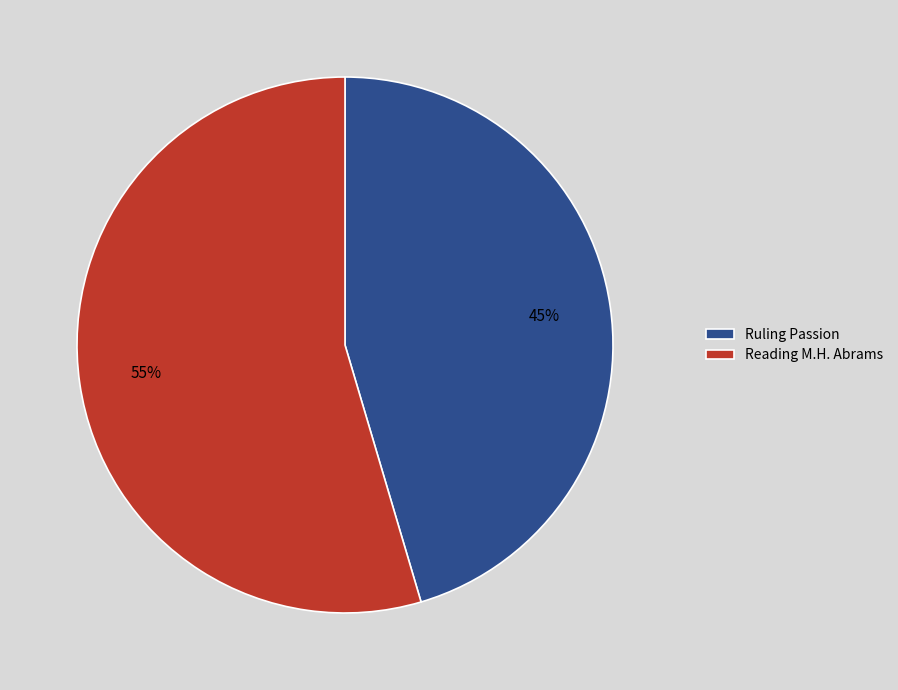

To the nearest percent, what is the average slice percentage?

50%